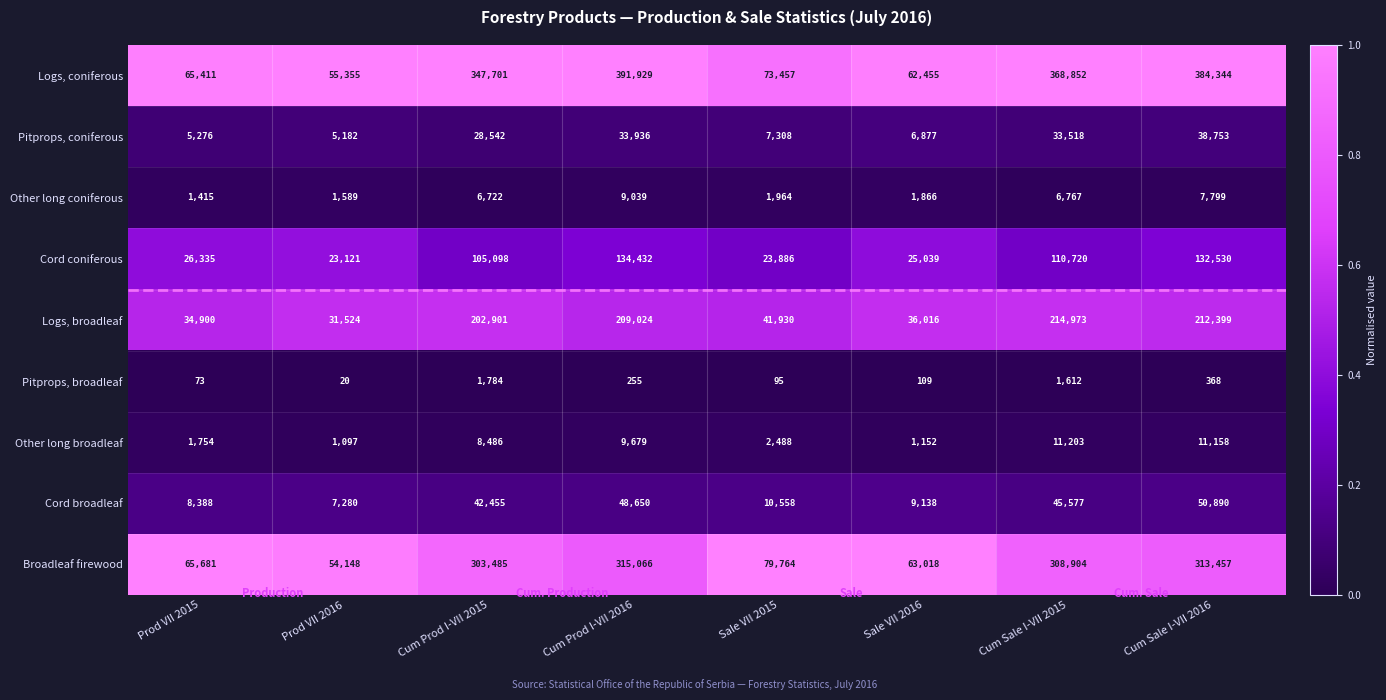

How many data points does each series have?

8